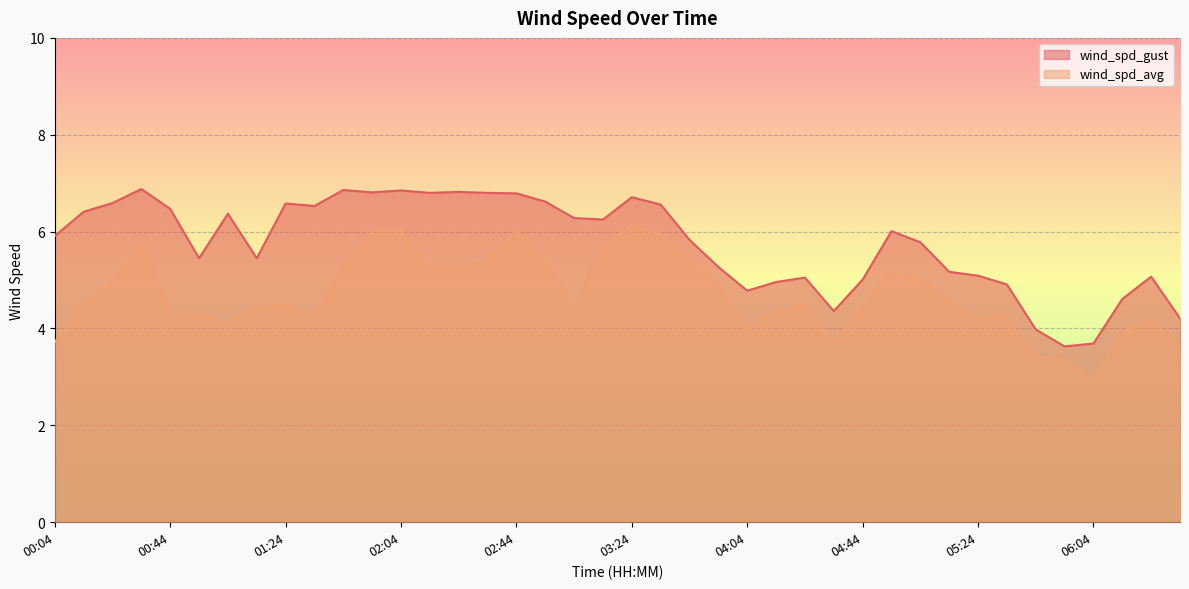

What is the difference between the highest and lowest values at 03:14?

0.5